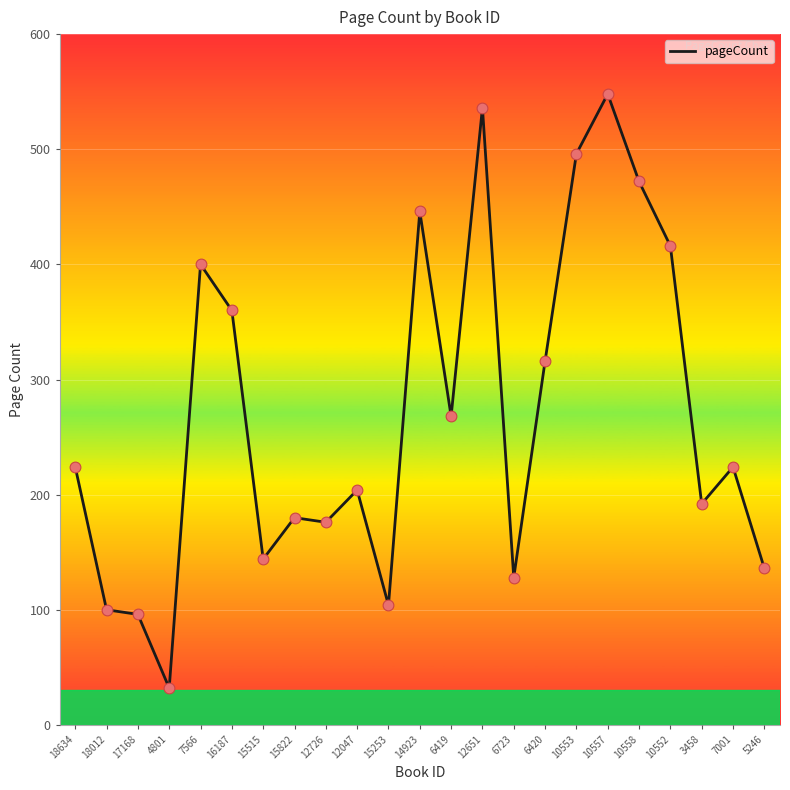

What is the change in value from 16187 to 6420?

-44